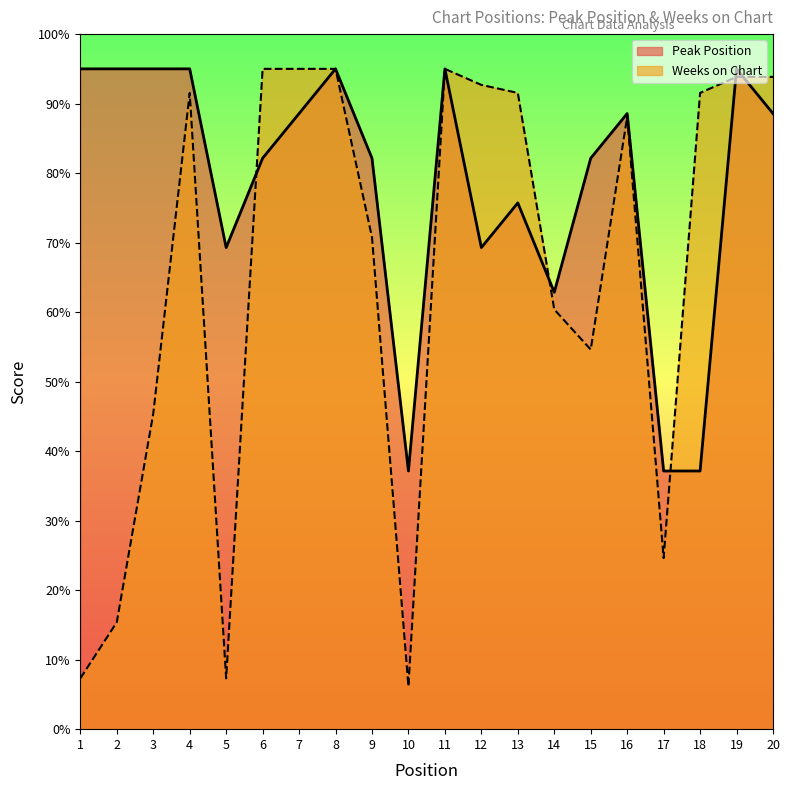

What is the spread (max minus min) of values at 1?

87.7